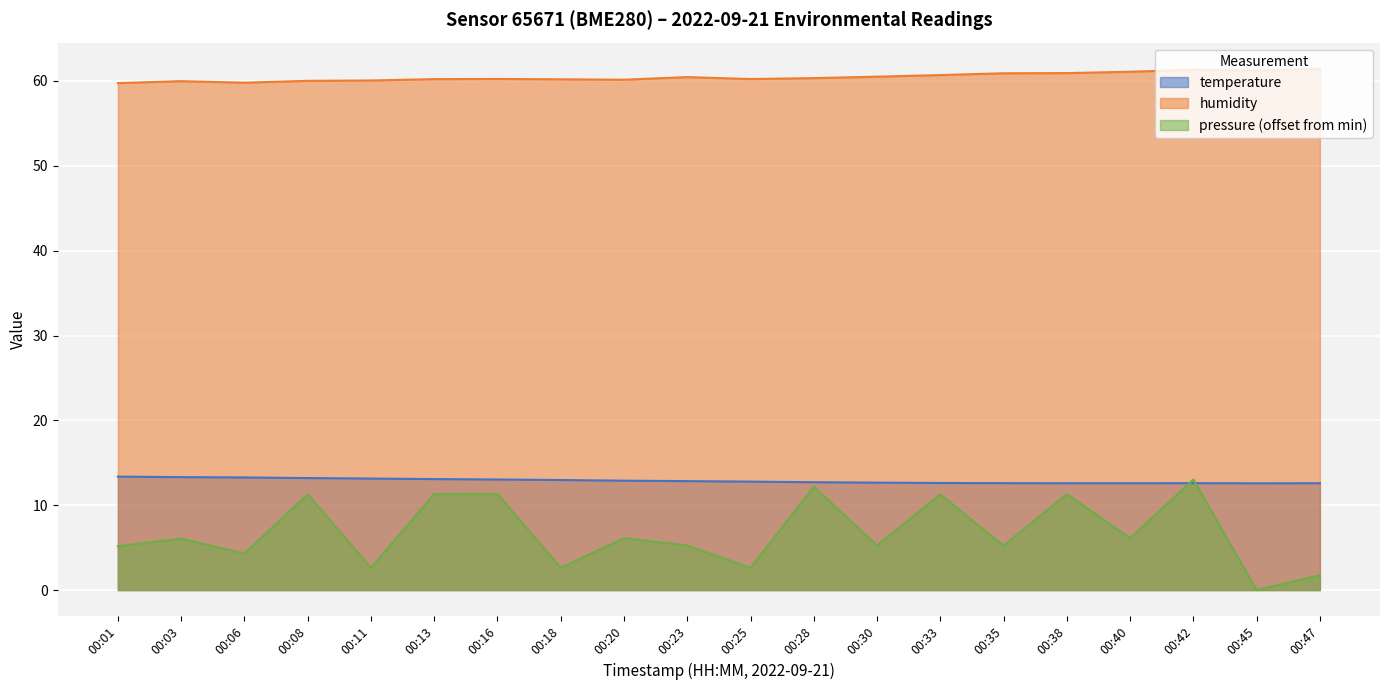

What are all the series names shown in the legend?

temperature, humidity, pressure (offset from min)